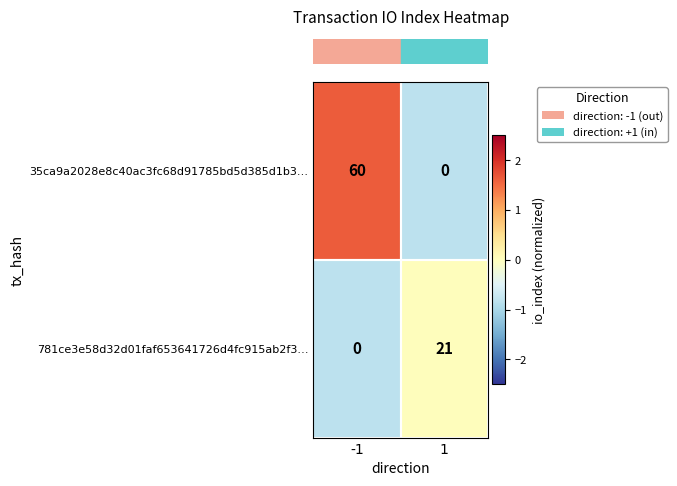

What is the difference between the maximum and minimum values in the 781ce3e58d32d01faf653641726d4fc915ab2f3… series?

21